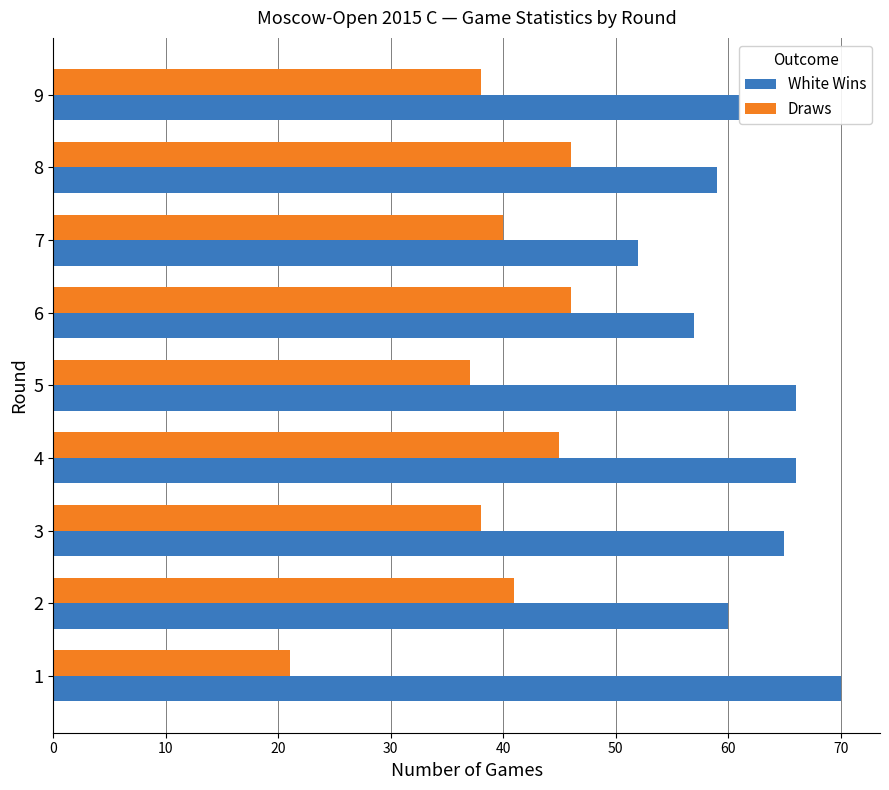

What is the total value across all series at 8?

105